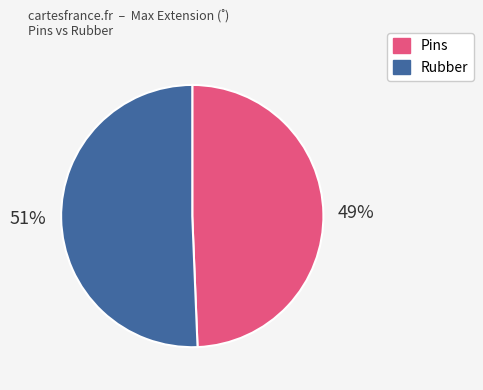

To the nearest percent, what is the average slice percentage?

50%